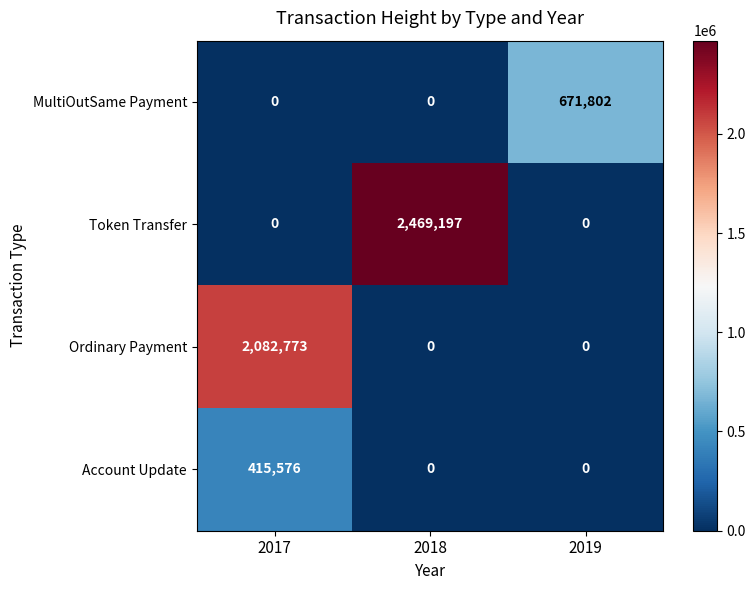

Which series changed the most between 2017 and 2019?

Ordinary Payment